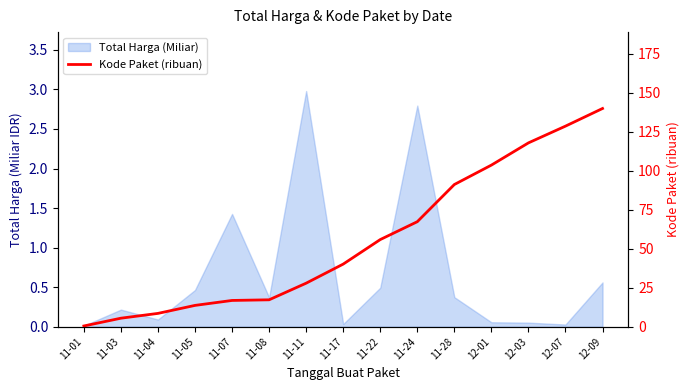

Reading right to left, list all the values displayed in this chart.

139.8	128.5	117.8	103.5	91.1	67.3	55.8	40.1	27.9	17.2	16.8	13.7	8.5	5.4	0.5